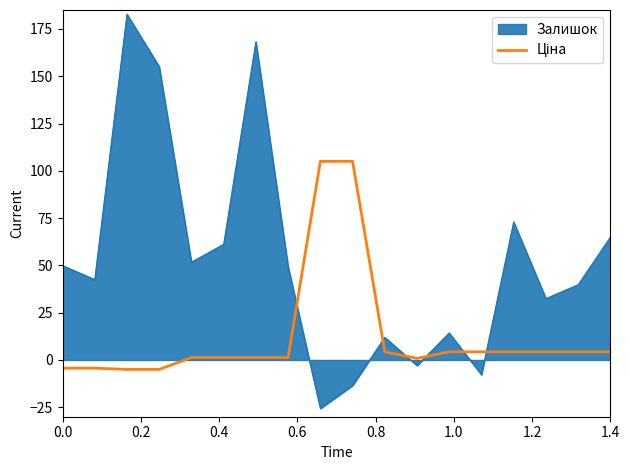

Which series has the widest spread of values?

Залишок